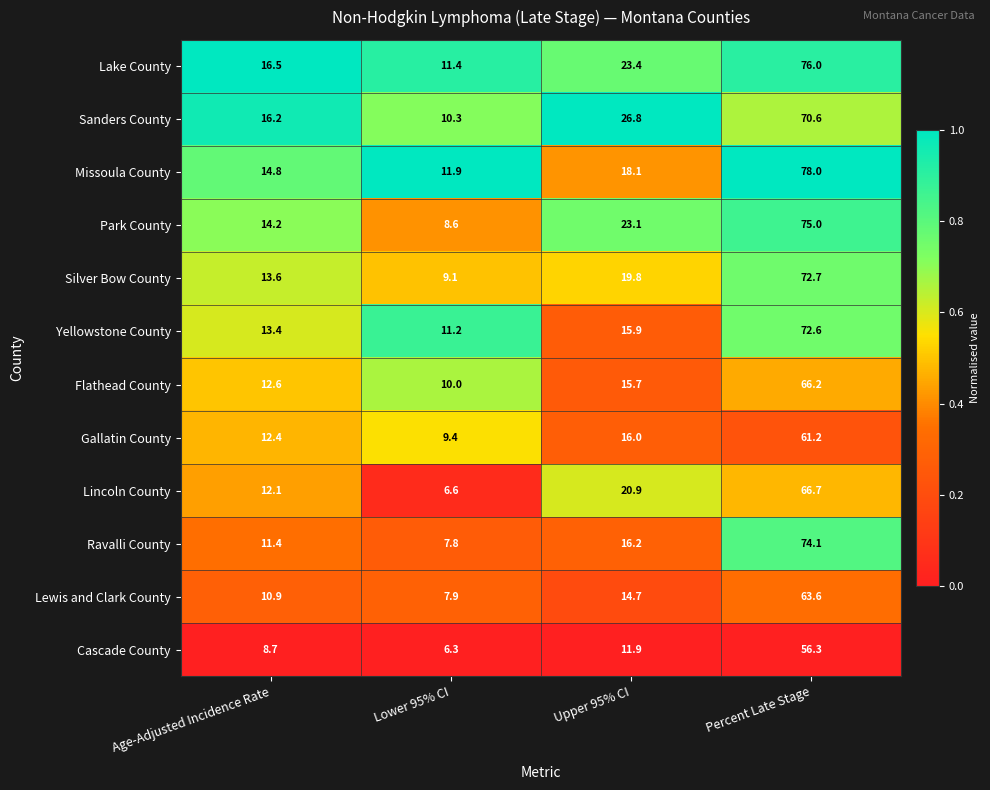

What is the difference between the Gallatin County values at Upper 95% CI and Lower 95% CI?

6.6